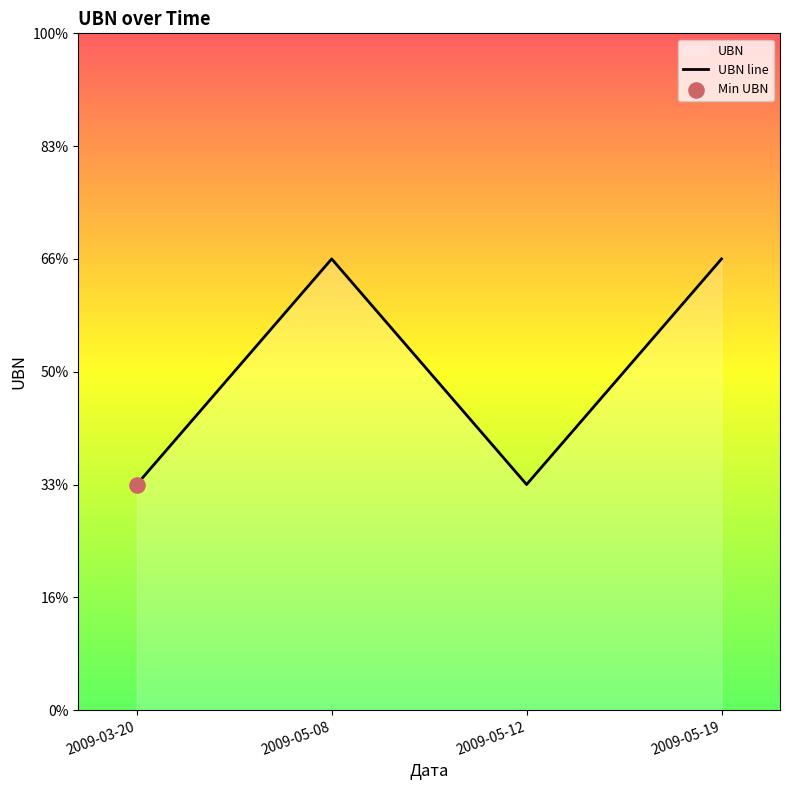

What is the change in value from 2009-05-08 to 2009-05-12?

-1